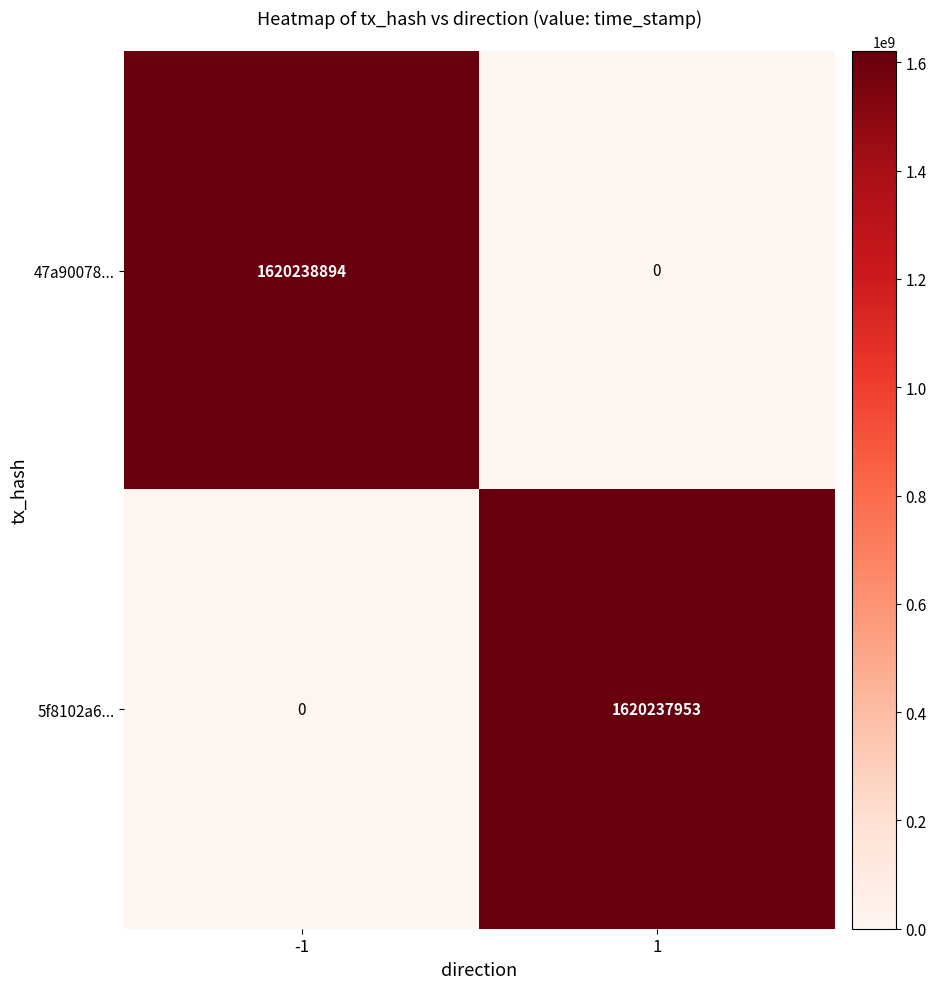

List the series in order of their peak value, highest first.

47a90078..., 5f8102a6...